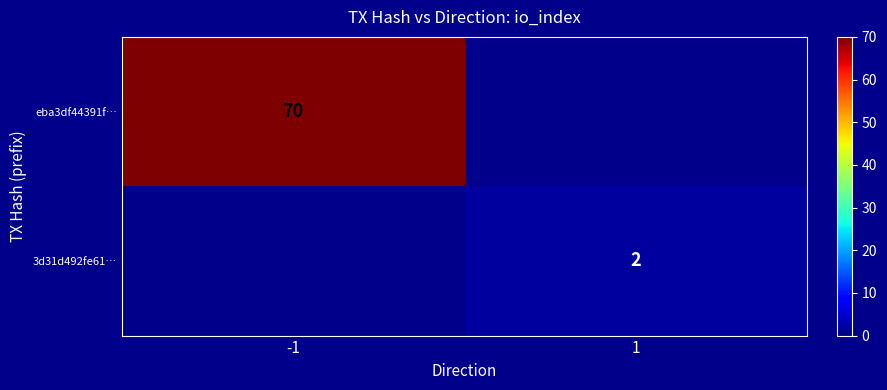

At how many categories does at least one series exceed 55?

1